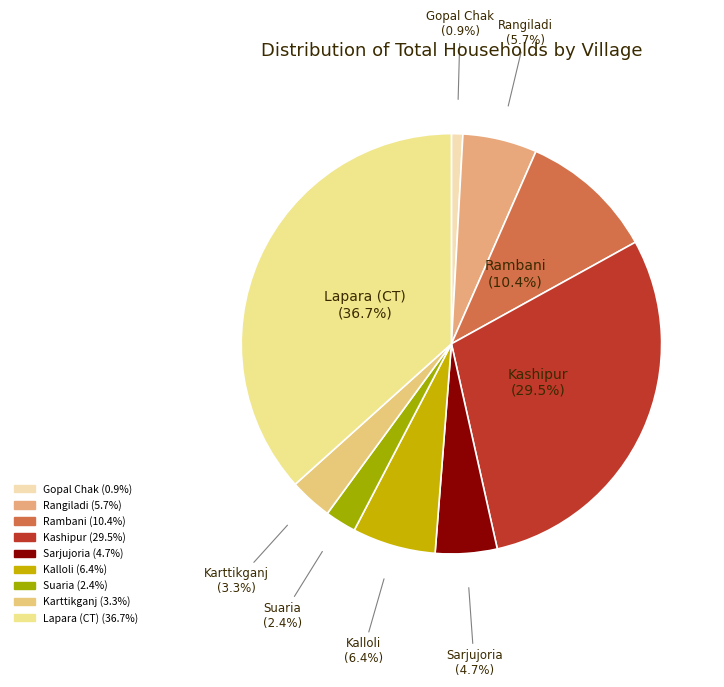

Combined, what portion of the pie is Sarjujoria and Karttikganj?

8.0%